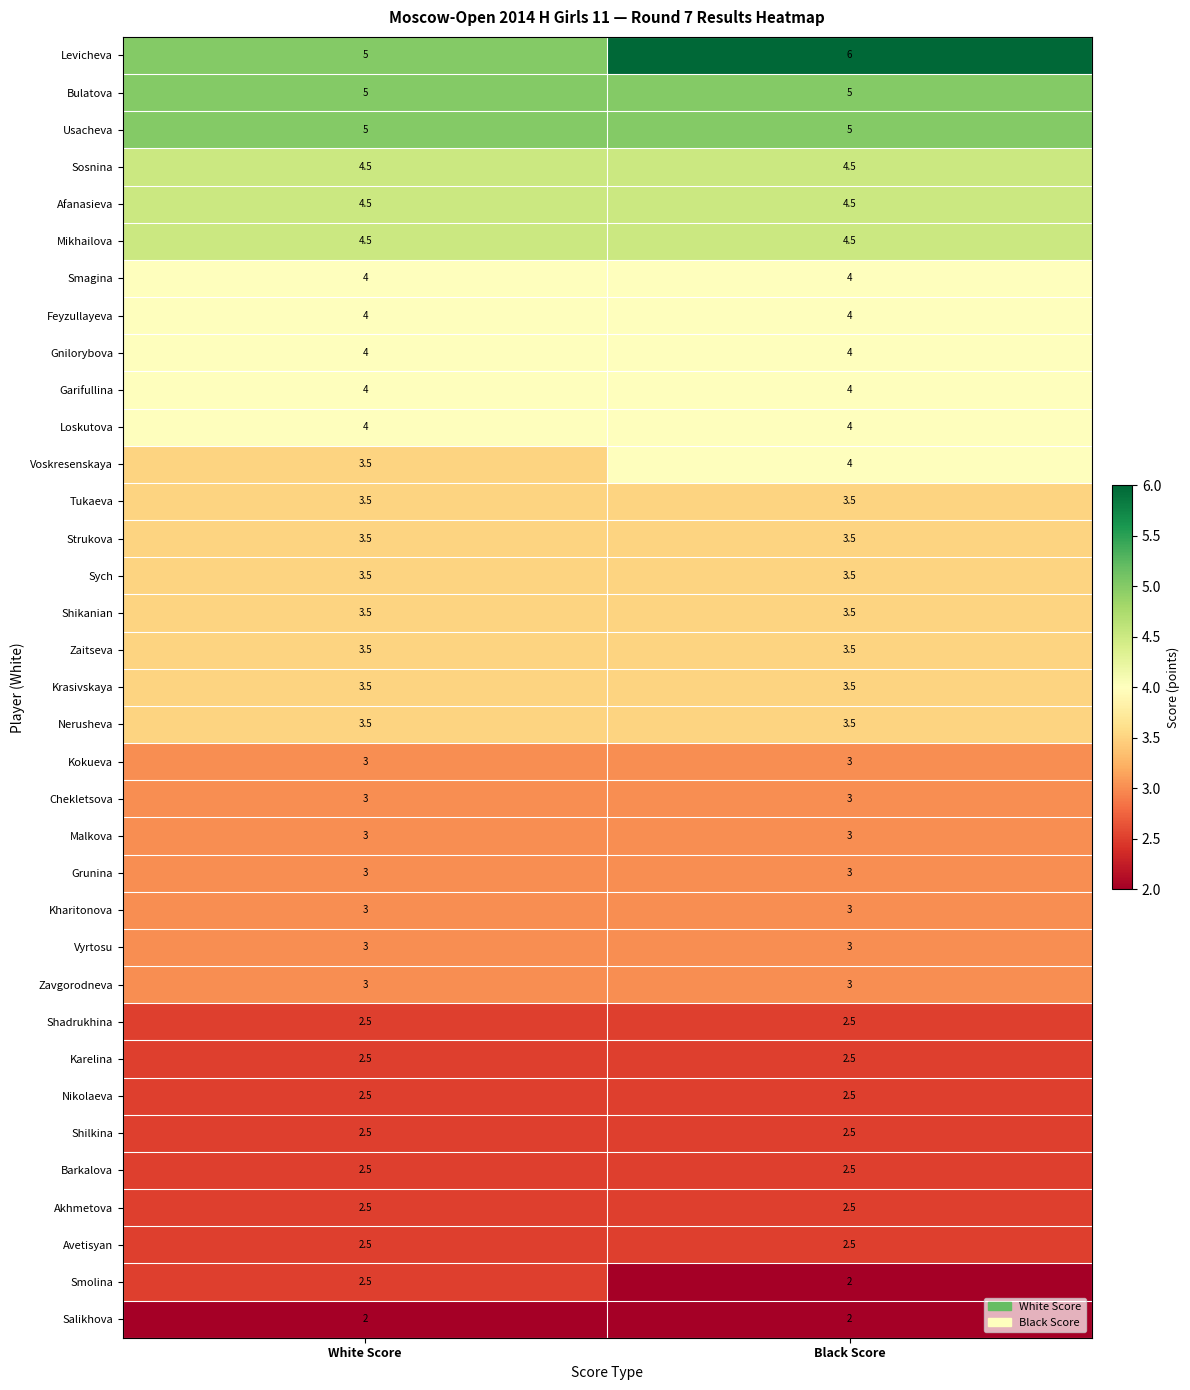

At how many categories does at least one series exceed 4?

2